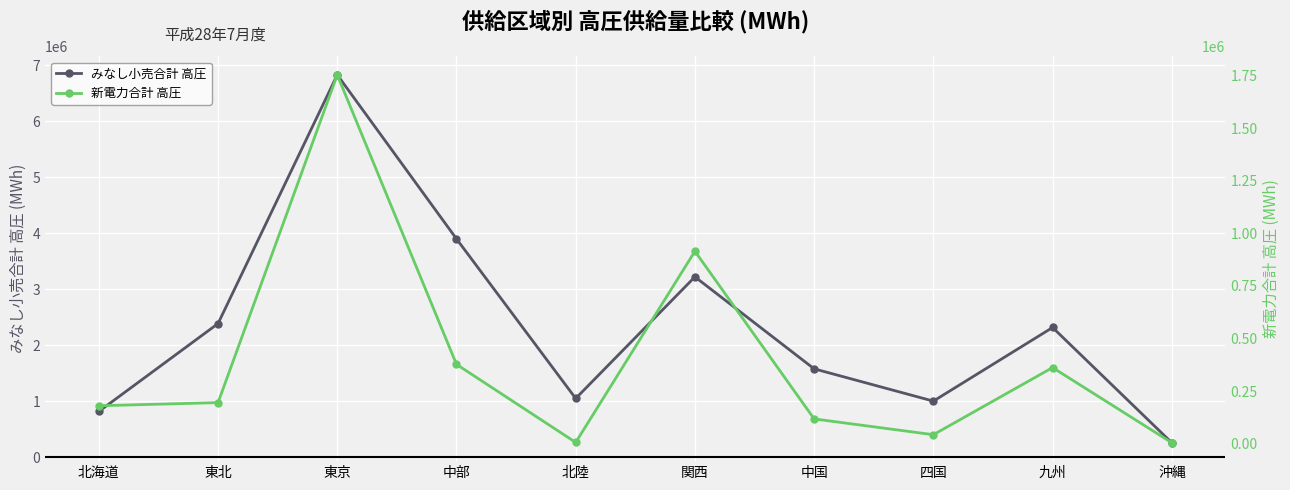

True or false: 新電力合計 高圧 has a value of 80372.7 at 中国.

False